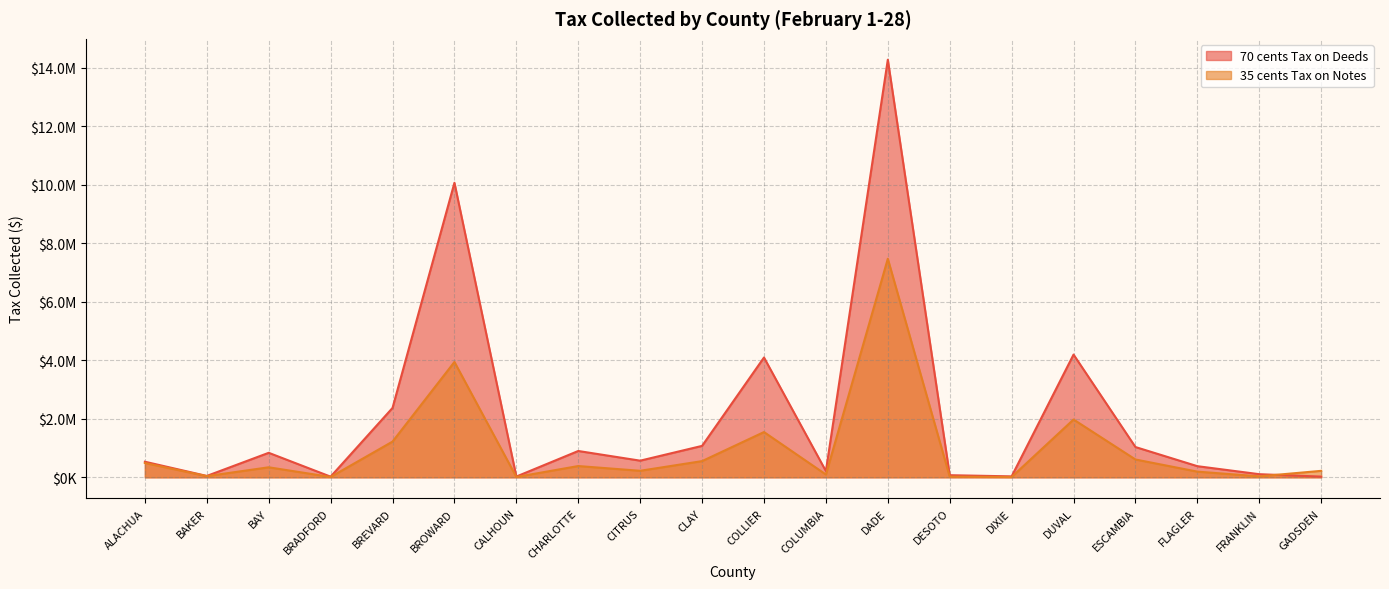

How many categories are shown in the chart?

20